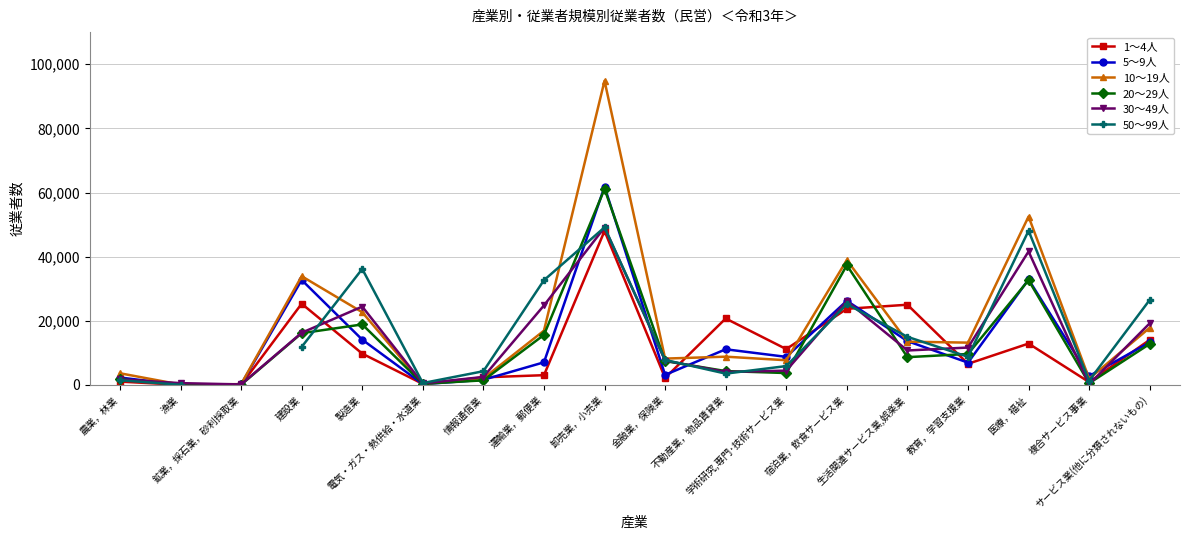

At how many categories does at least one series exceed 92057?

1